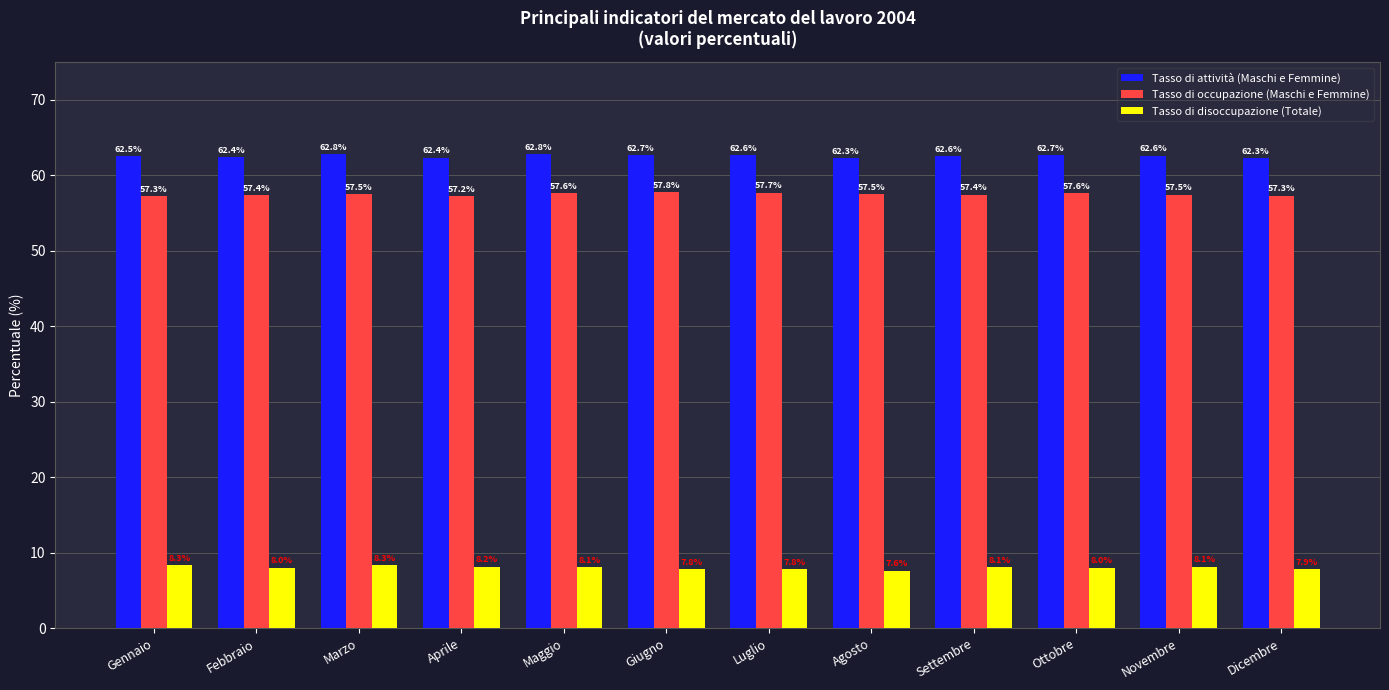

What position from the right is Luglio?

6